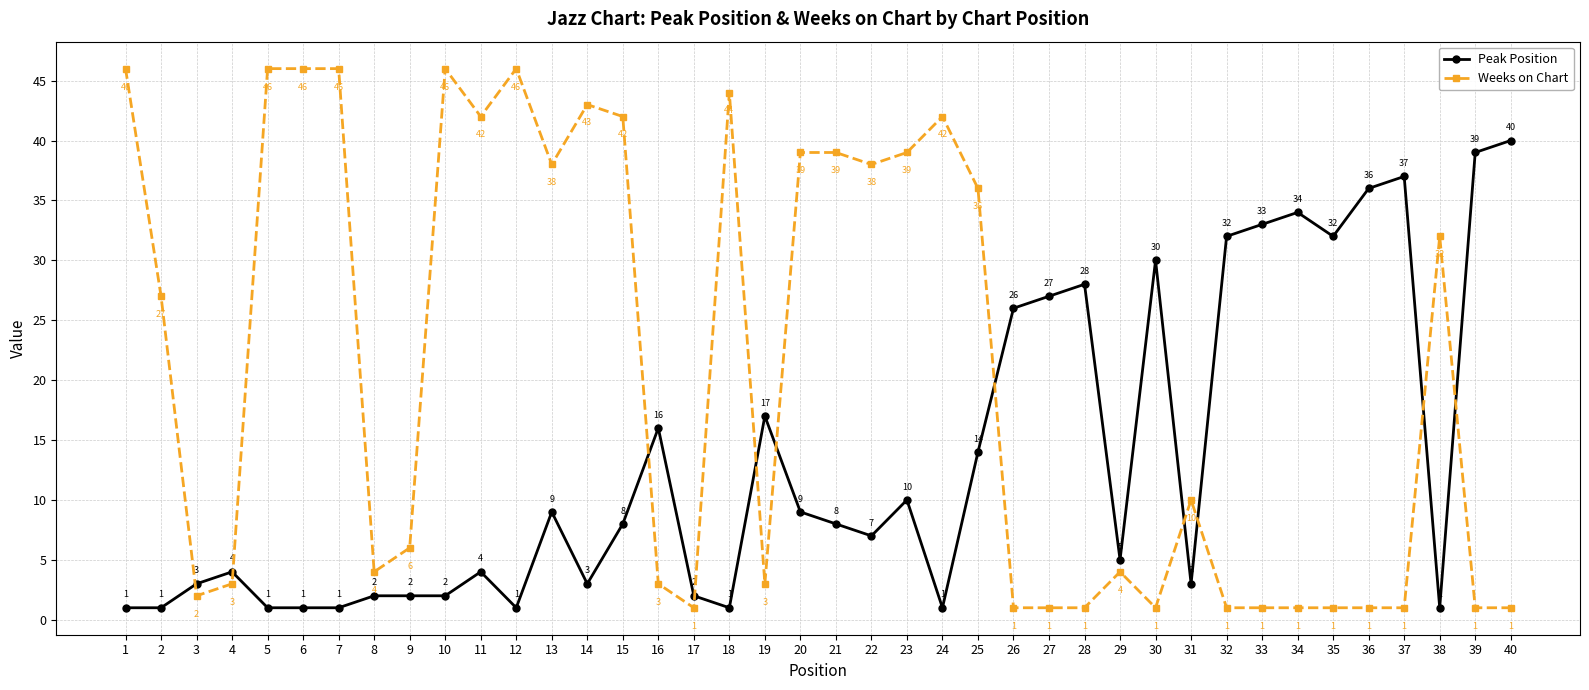

Is the value of Peak Position at 8 greater than the value of Weeks on Chart at 8?

No